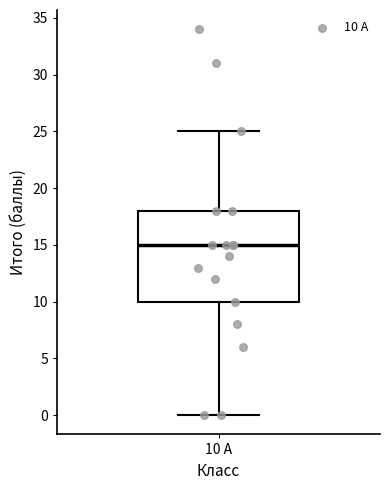

Read this box plot against the y-axis: the position of the median line, the range covered by the box, and the ends of both whiskers. The values are not printed on the chart, so give them approximately, as read against the axis.

median 15, box 10 to 18, whiskers 0 to 25